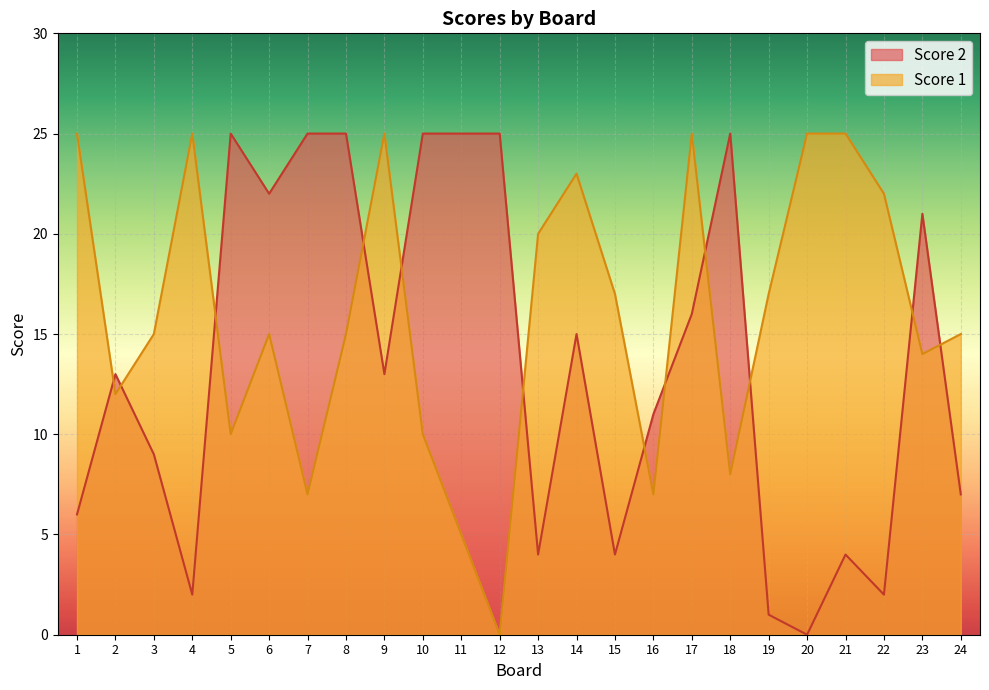

Reading right to left, what are all the values shown in this chart?

Score 1: 15	14	22	25	25	17	8	25	7	17	23	20	0	5	10	25	15	7	15	10	25	15	12	25
Score 2: 7	21	2	4	0	1	25	16	11	4	15	4	25	25	25	13	25	25	22	25	2	9	13	6